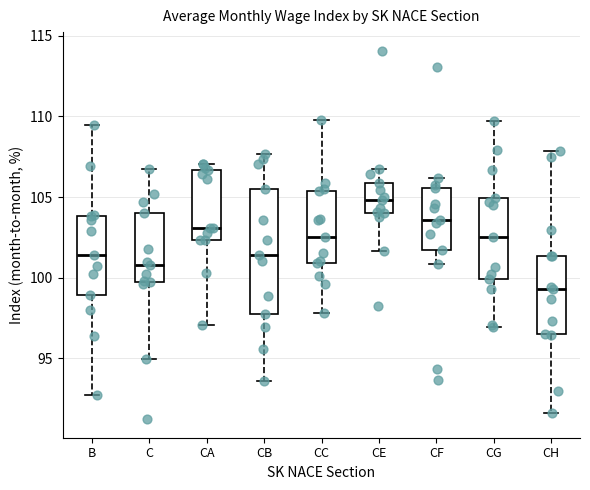

Reading left to right, transcribe this box plot: for each box, give where its median line is, the range the box spans, and where its two whiskers end, as read against the y-axis. The values are not printed on the chart, so give them approximately, as read against the axis.

B: median 101.5, box 99.0 to 104.0, whiskers 92.5 to 109.5
C: median 101.0, box 99.5 to 104.0, whiskers 95.0 to 106.5
CA: median 103.0, box 102.5 to 106.5, whiskers 97.0 to 107.0
CB: median 101.5, box 98.0 to 105.5, whiskers 93.5 to 107.5
CC: median 102.5, box 101.0 to 105.5, whiskers 98.0 to 110.0
CE: median 105.0, box 104.0 to 106.0, whiskers 101.5 to 107.0
CF: median 103.5, box 102.0 to 105.5, whiskers 101.0 to 106.0
CG: median 102.5, box 100.0 to 105.0, whiskers 97.0 to 109.5
CH: median 99.5, box 96.5 to 101.5, whiskers 91.5 to 108.0